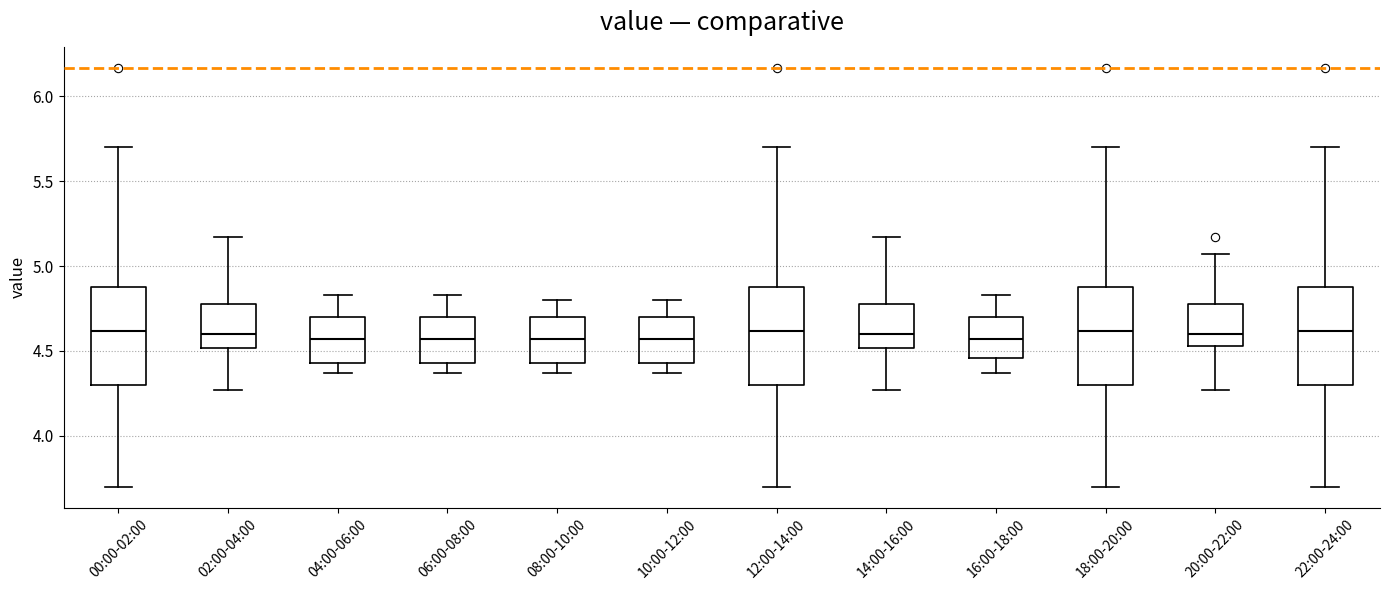

Where is the upper edge of the box for 20:00-22:00 on the y-axis? The values are not printed on the chart, so give them approximately, as read against the axis.

4.80